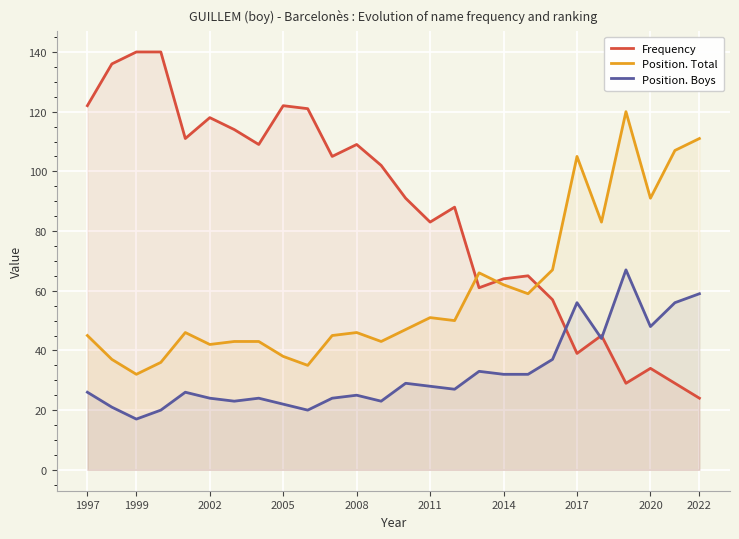

What is the maximum value shown in the chart?

140